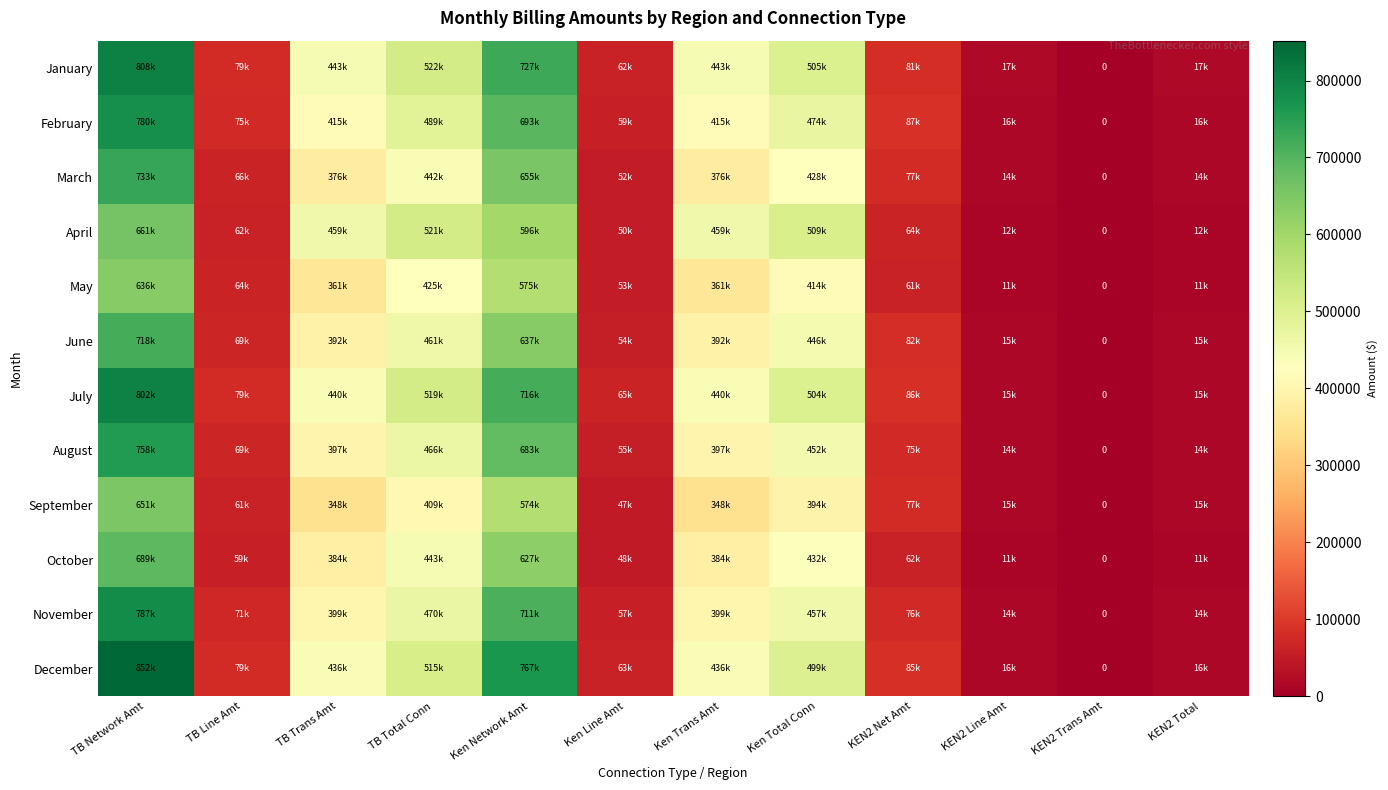

Which series has the largest total across all categories?

December